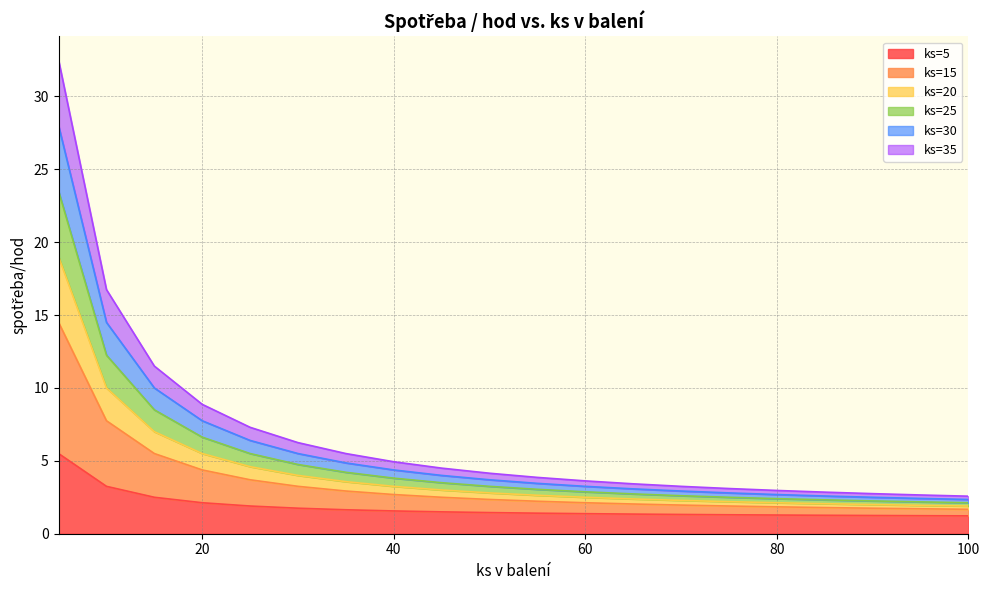

Count the number of categories in the chart.

20